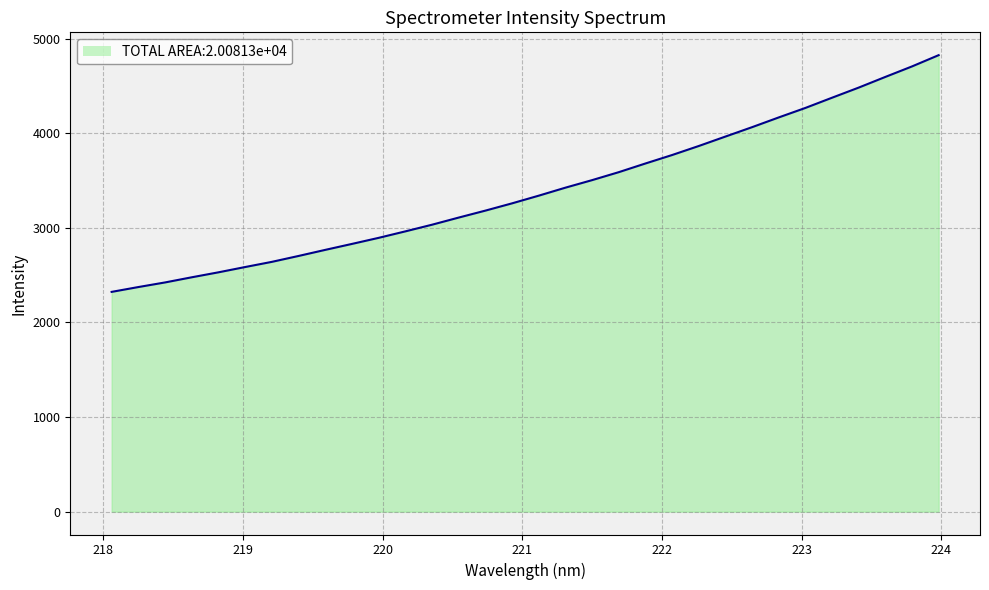

What is the smallest value displayed?

2323.7